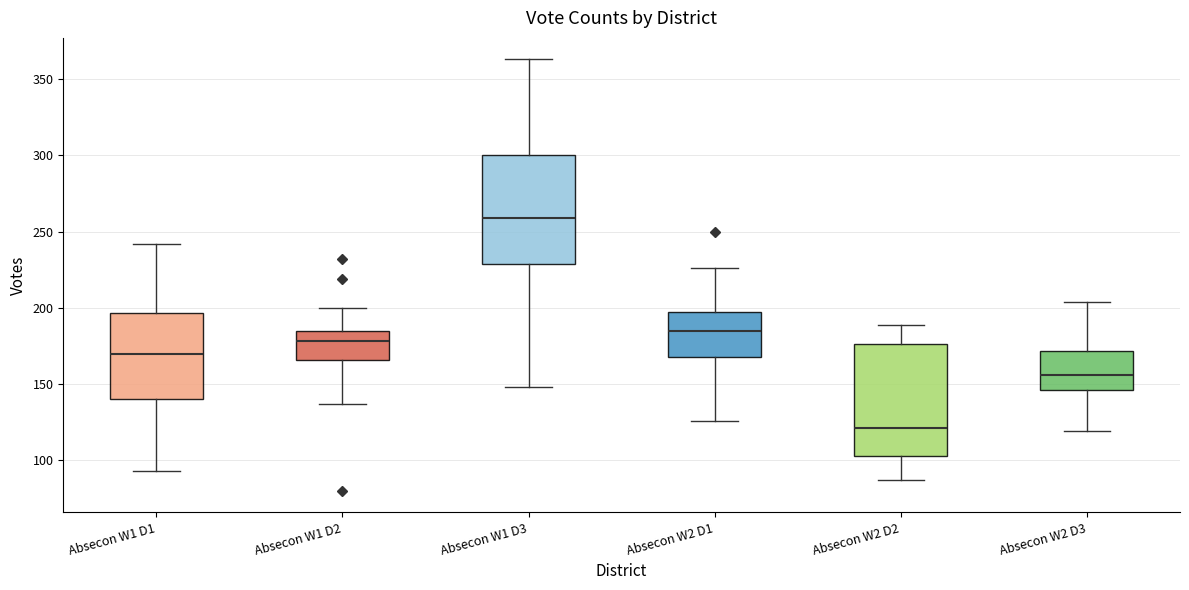

Reading left to right, read every box against the y-axis: the position of its median line, the range the box covers, and the ends of its whiskers. The values are not printed on the chart, so give them approximately, as read against the axis.

Absecon W1 D1: median 170, box 140 to 195, whiskers 95 to 240
Absecon W1 D2: median 180, box 165 to 185, whiskers 135 to 200
Absecon W1 D3: median 260, box 230 to 300, whiskers 150 to 365
Absecon W2 D1: median 185, box 170 to 200, whiskers 125 to 225
Absecon W2 D2: median 120, box 105 to 175, whiskers 85 to 190
Absecon W2 D3: median 155, box 145 to 170, whiskers 120 to 205